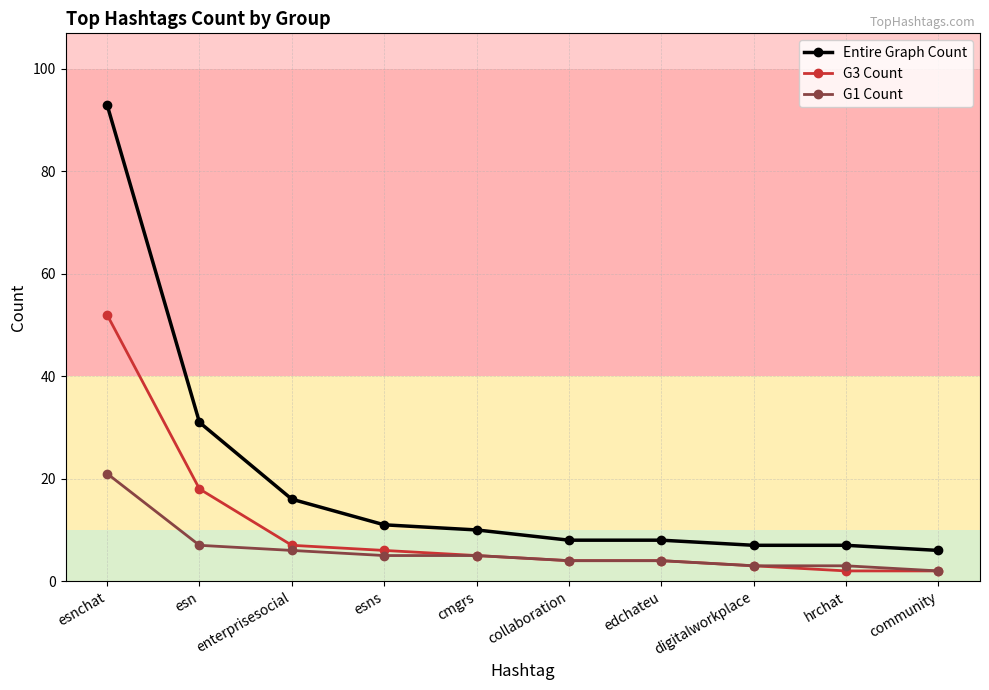

At which category is the sum across all series the highest?

esnchat